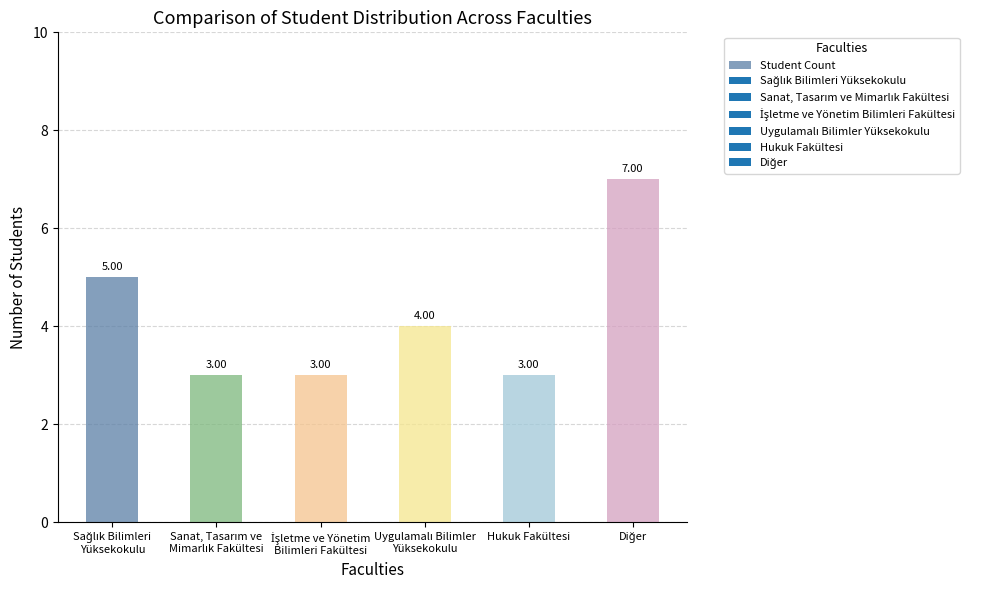

What is the sum of all values?

25